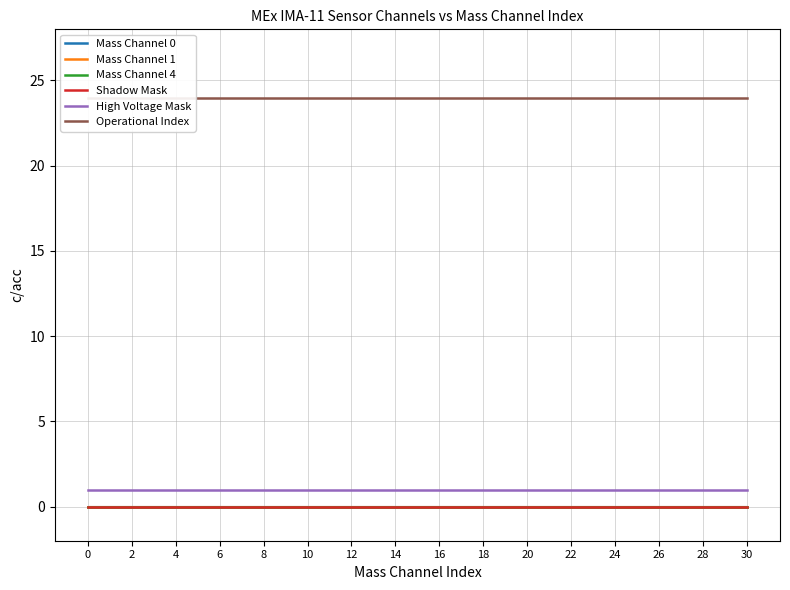

What is the total value across all series at 4?

25